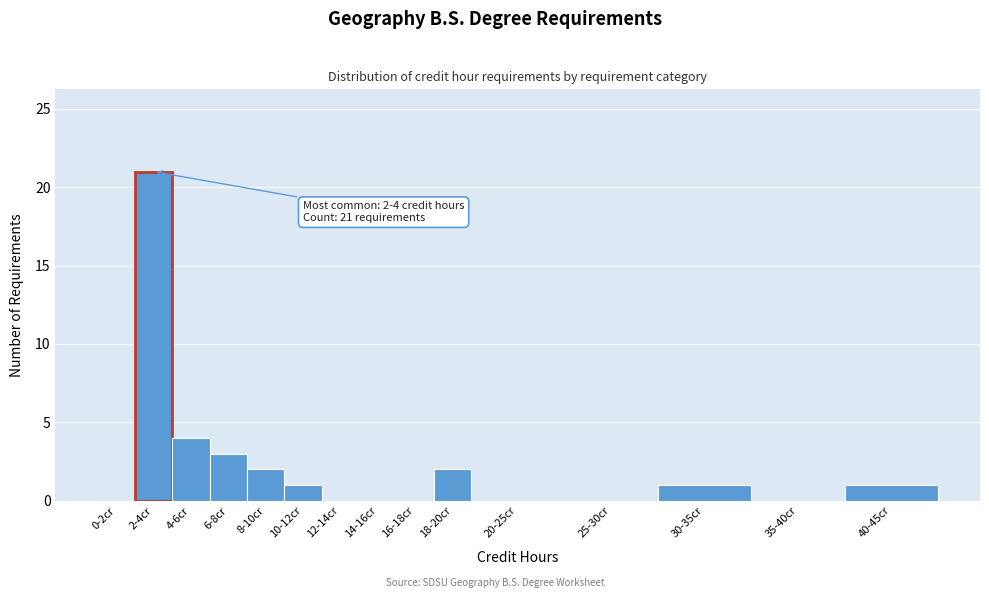

Reading left to right, extract all data points from this chart.

0-2cr=0	2-4cr=21	4-6cr=4	6-8cr=3	8-10cr=2	10-12cr=1	12-14cr=0	14-16cr=0	16-18cr=0	18-20cr=2	20-25cr=0	25-30cr=0	30-35cr=1	35-40cr=0	40-45cr=1